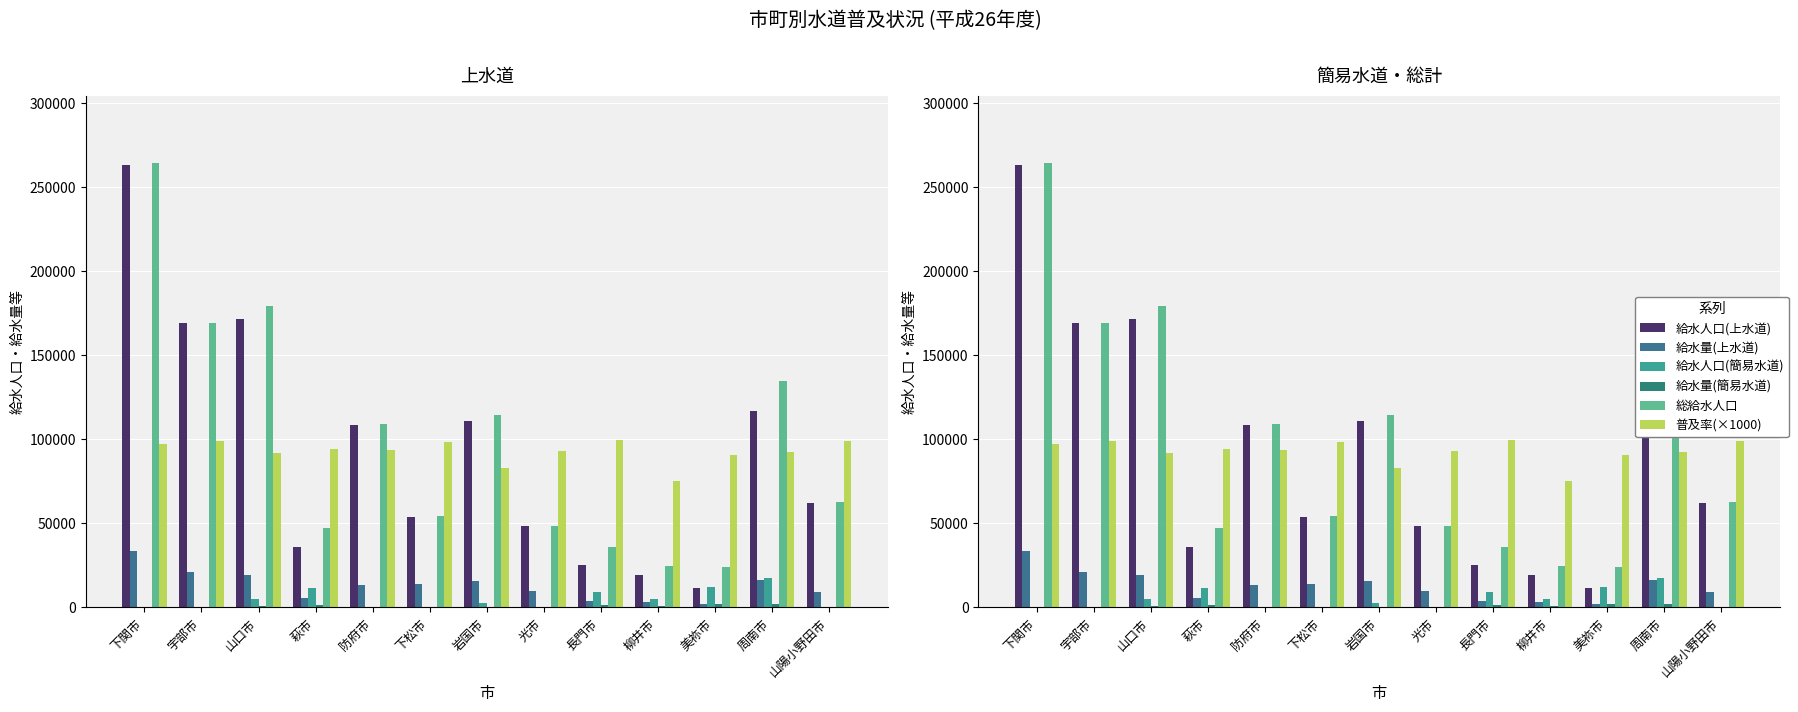

At which label does 普及率(×1000) reach its minimum?

柳井市